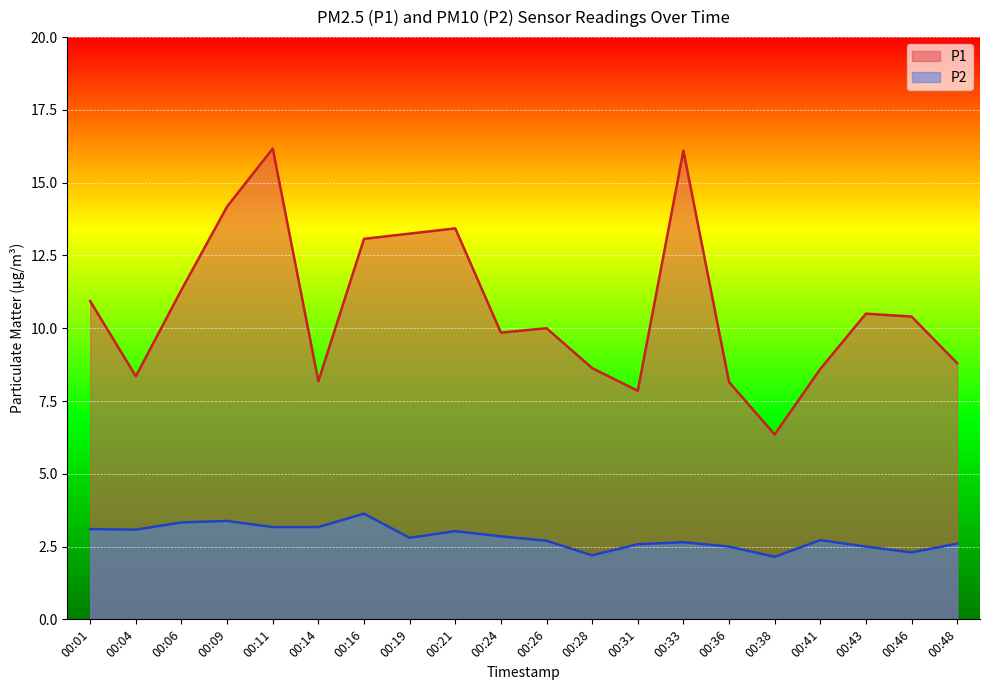

Reading left to right, list all the values displayed in this chart.

P1: 10.9	8.3	11.3	14.2	16.2	8.2	13.1	13.2	13.4	9.8	10.0	8.6	7.8	16.1	8.2	6.3	8.6	10.5	10.4	8.8
P2: 3.1	3.1	3.3	3.4	3.2	3.2	3.6	2.8	3.0	2.9	2.7	2.2	2.6	2.6	2.5	2.1	2.7	2.5	2.3	2.6